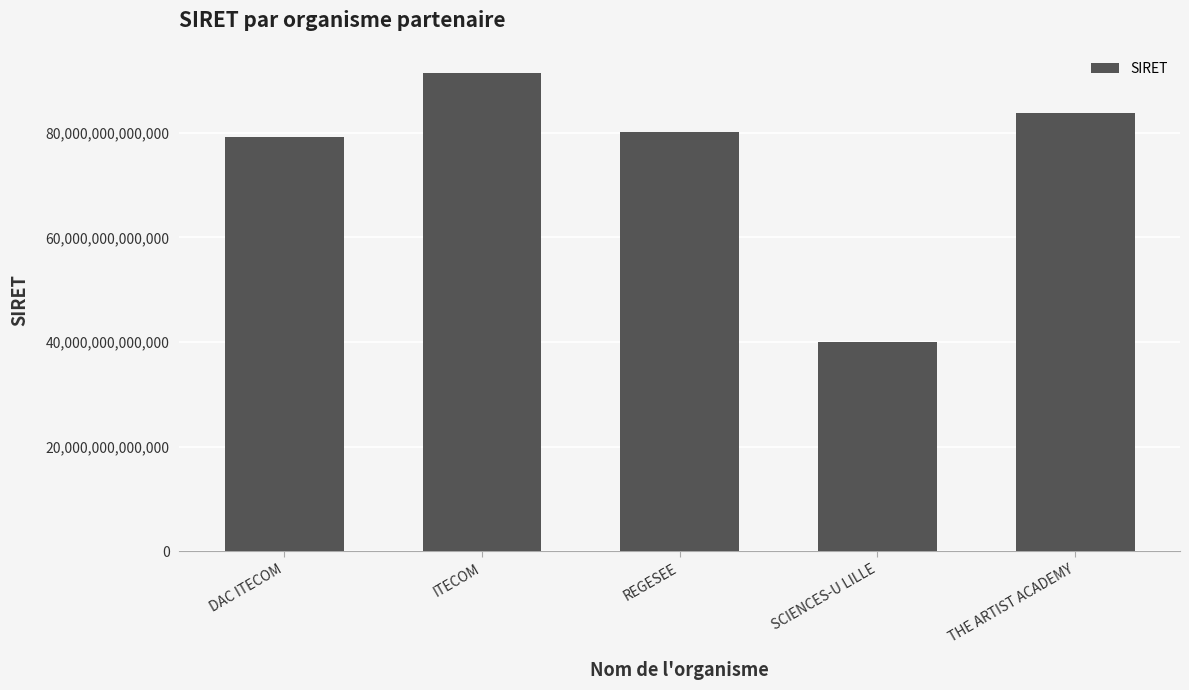

Which label corresponds to the smallest value in the chart?

SCIENCES-U LILLE